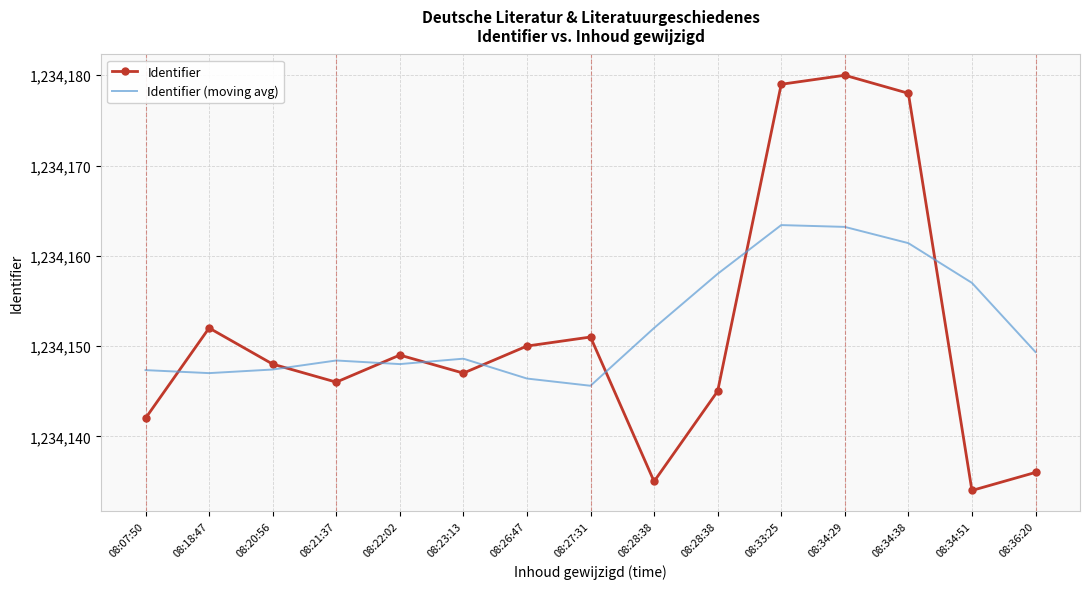

What are all the series names shown in the legend?

Identifier, Identifier (moving avg)